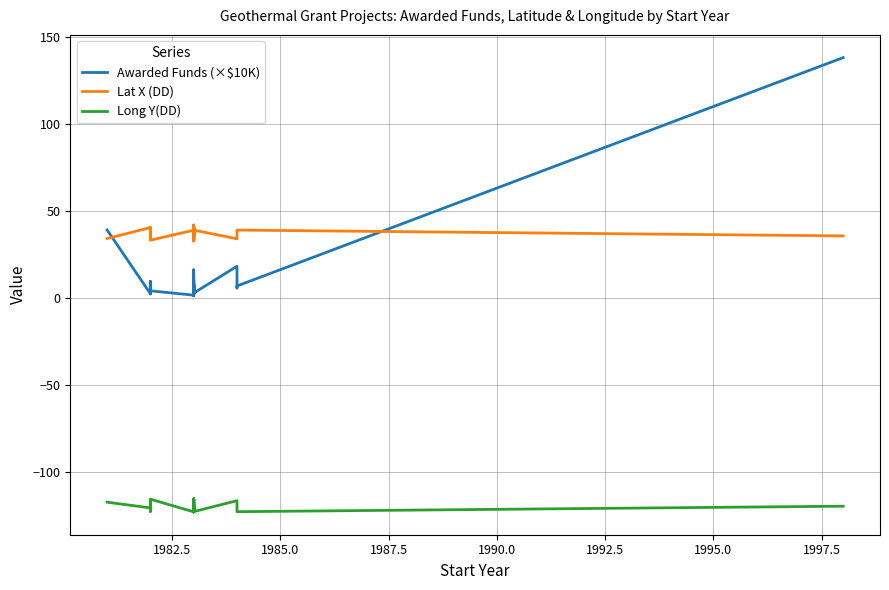

What is the sum of all Awarded Funds (×$10K) values?

386.6